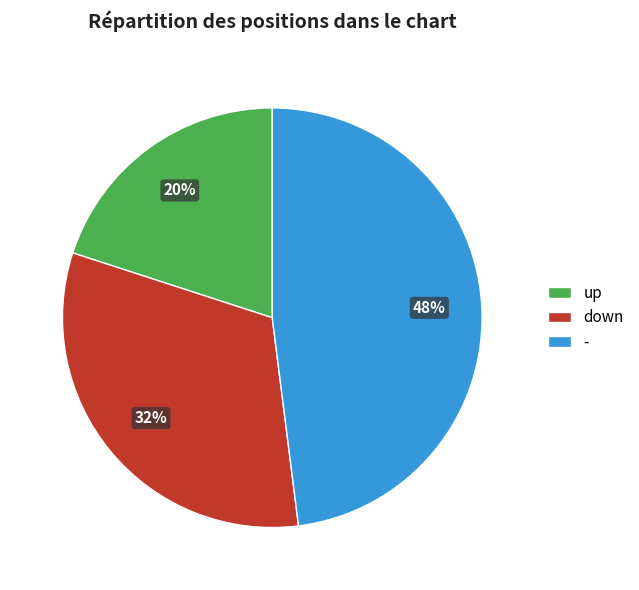

Which category has the biggest portion of the pie?

-